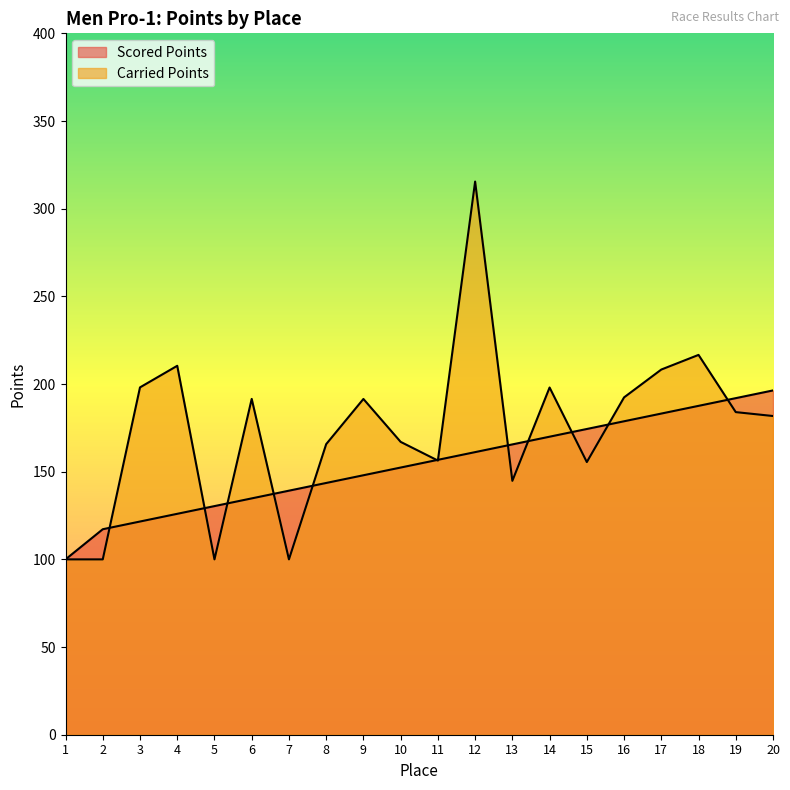

Which series has the largest total across all categories?

Carried Points